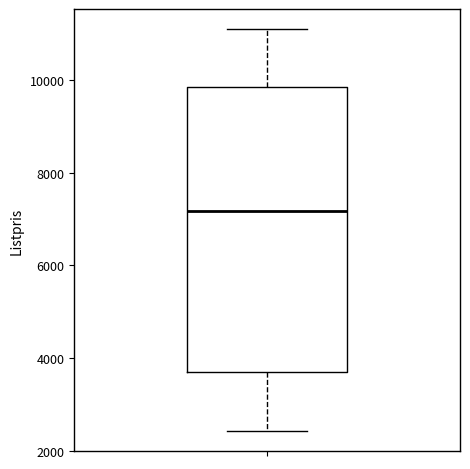

Where is the lower edge of the box on the y-axis? The values are not printed on the chart, so give them approximately, as read against the axis.

3800